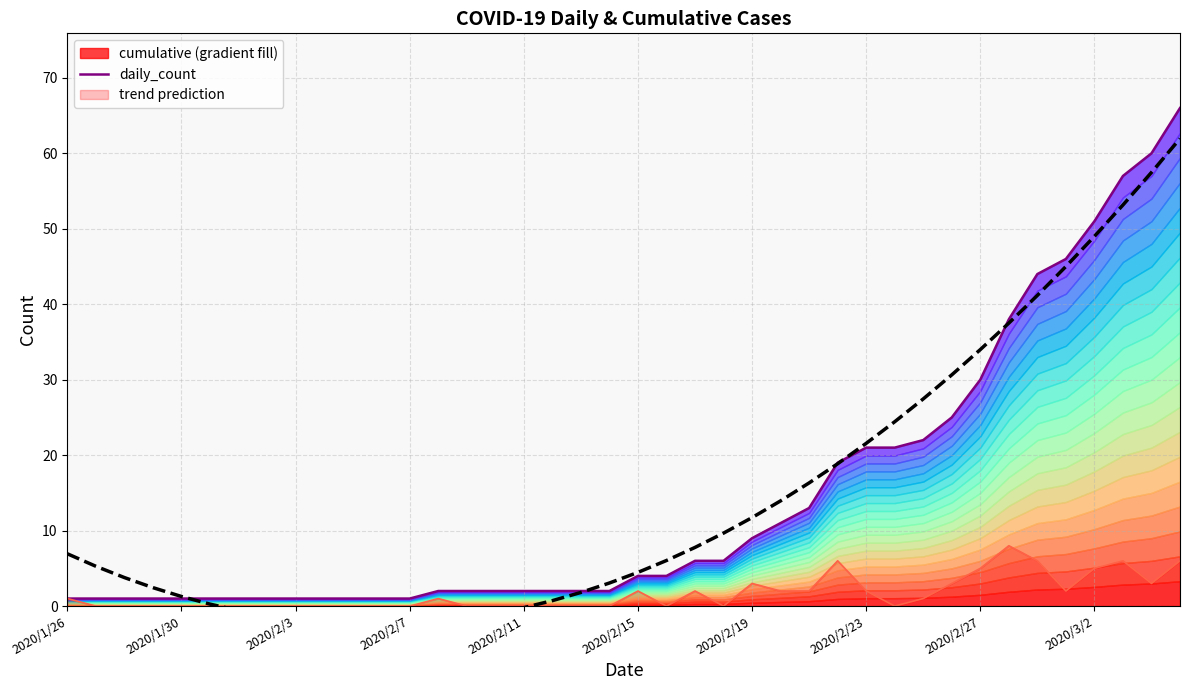

Which series changed the most between 14 and 26?

trend prediction